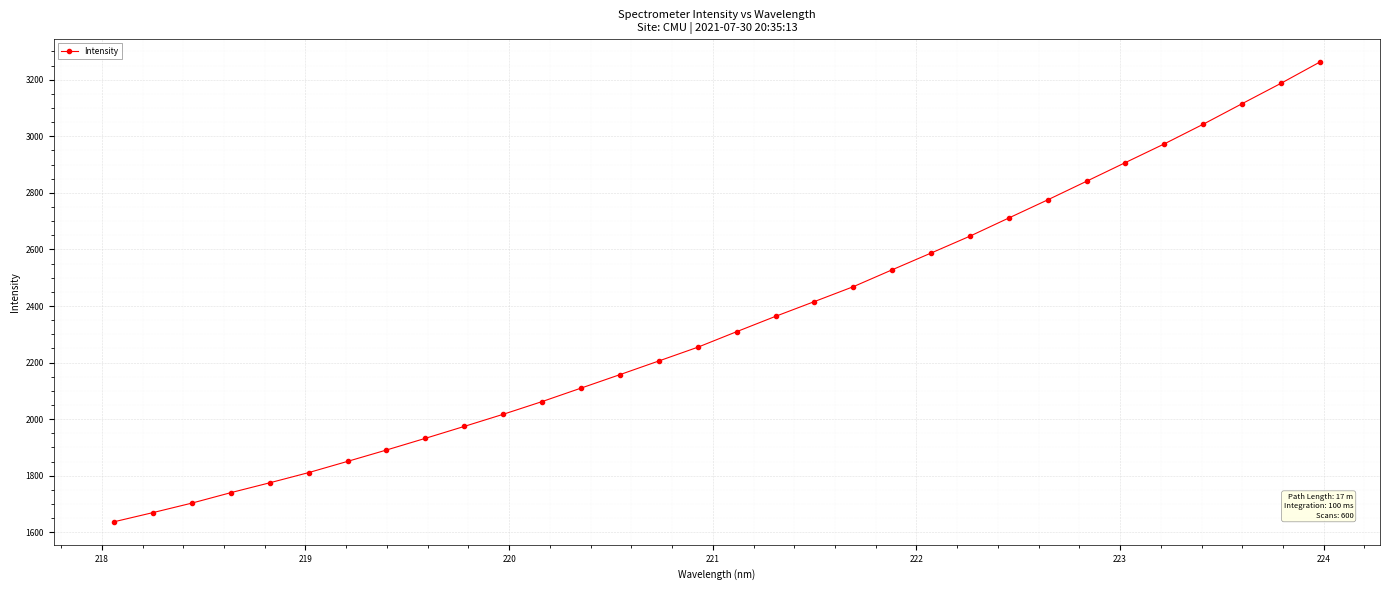

What is the value of the 17th point from the left?

2309.4